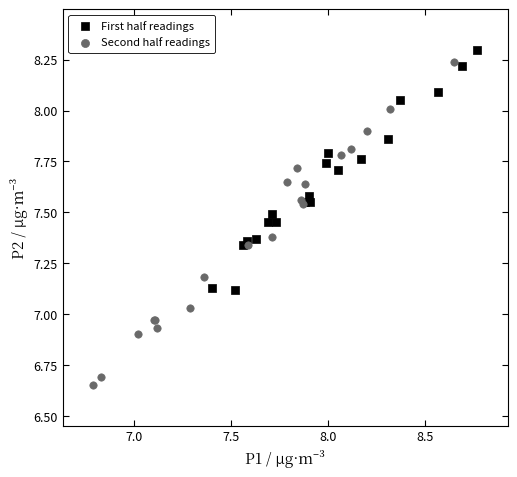

Which series has the widest spread of Y values?

Second half readings